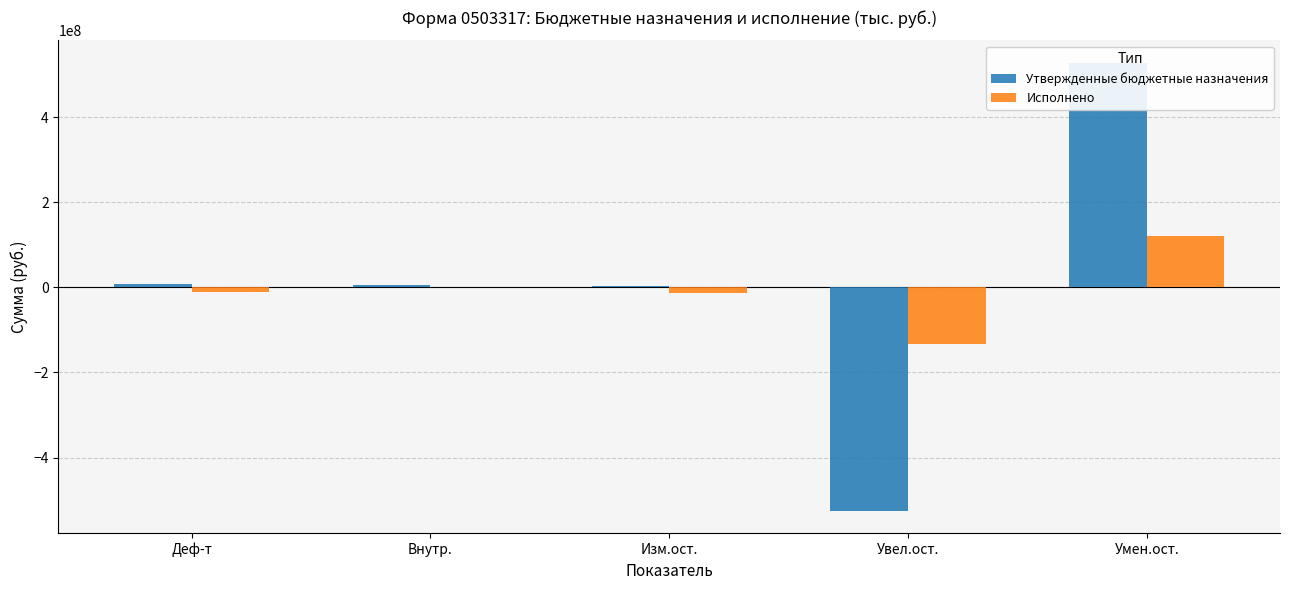

The value of Исполнено at Внутр. is 695855.4. True or false?

False